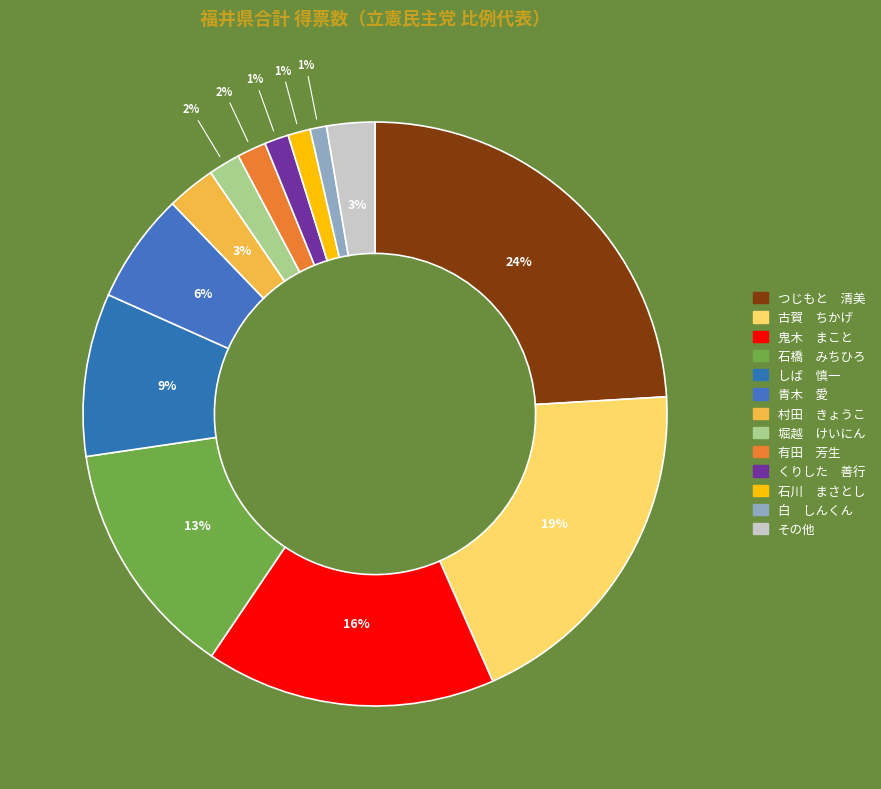

Which slice is the largest?

つじもと　清美